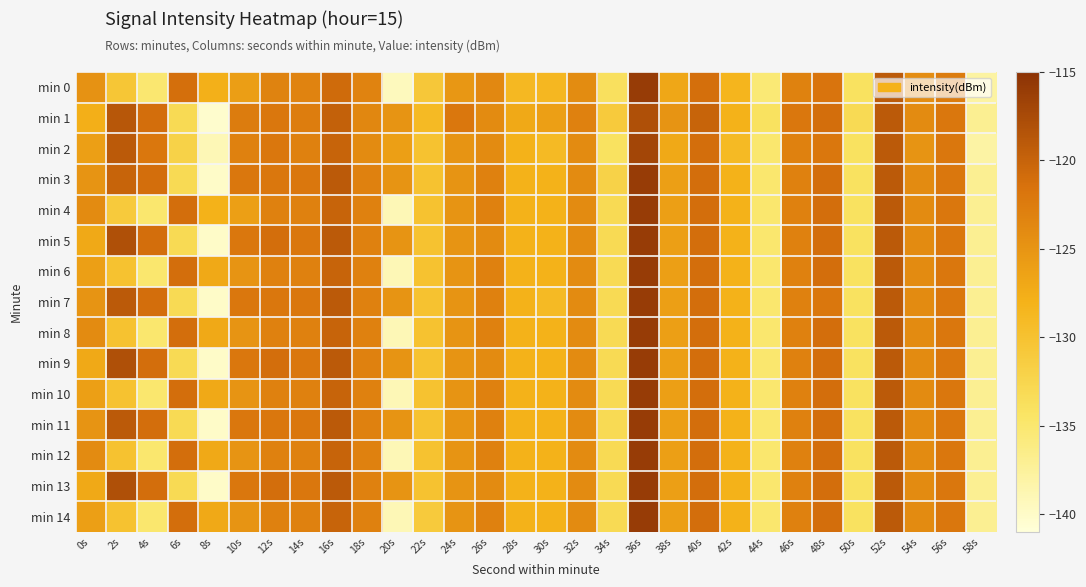

At 50s, list the series in order from smallest to largest.

min 0, min 2, min 3, min 4, min 5, min 6, min 7, min 8, min 9, min 10, min 11, min 12, min 13, min 14, min 1